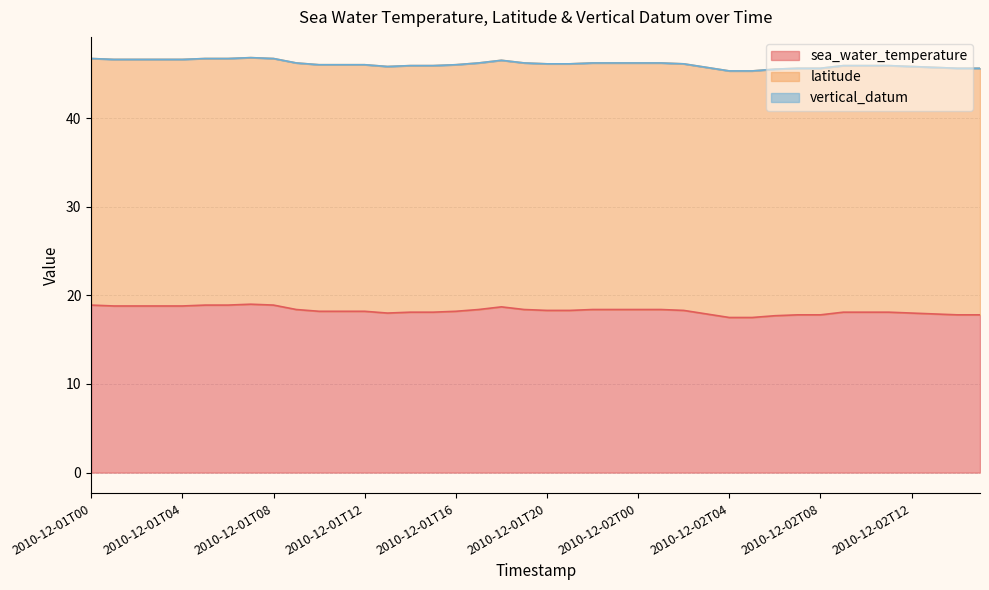

True or false: sea_water_temperature has more than 2 interior local peaks.

False